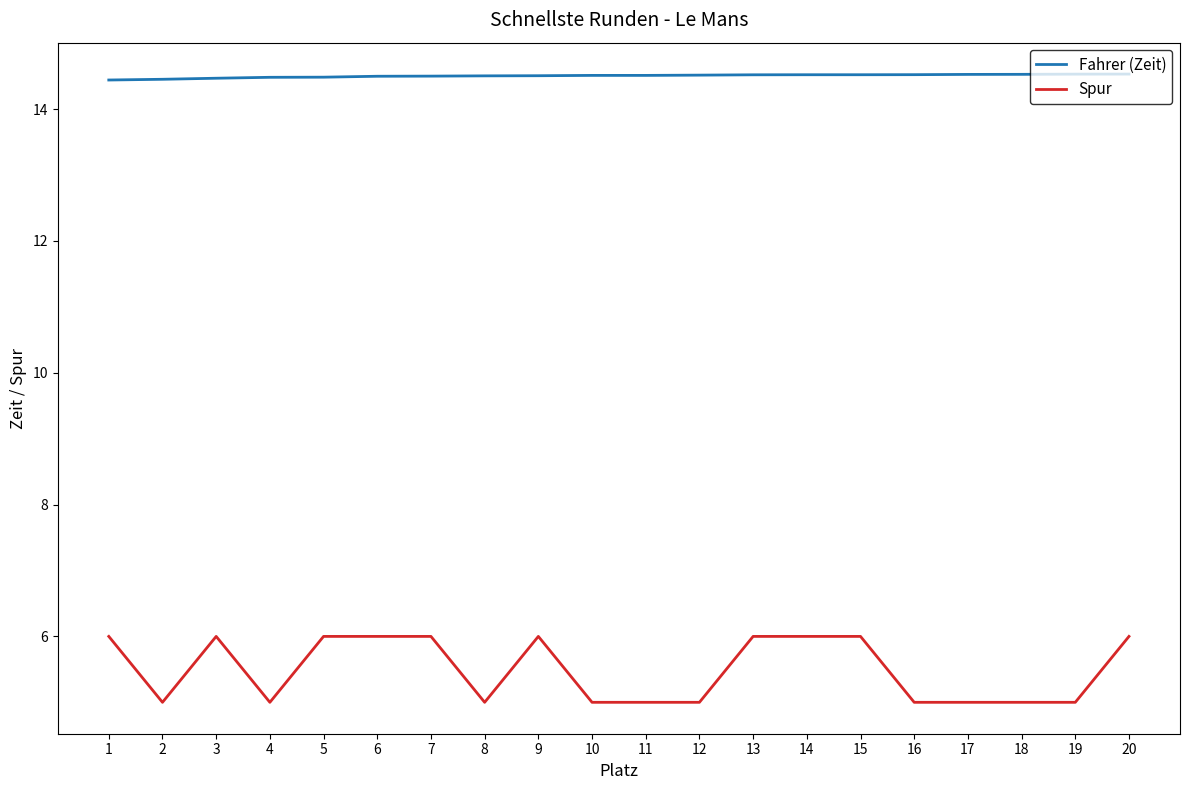

True or false: Spur and Fahrer (Zeit) cross at least once.

False